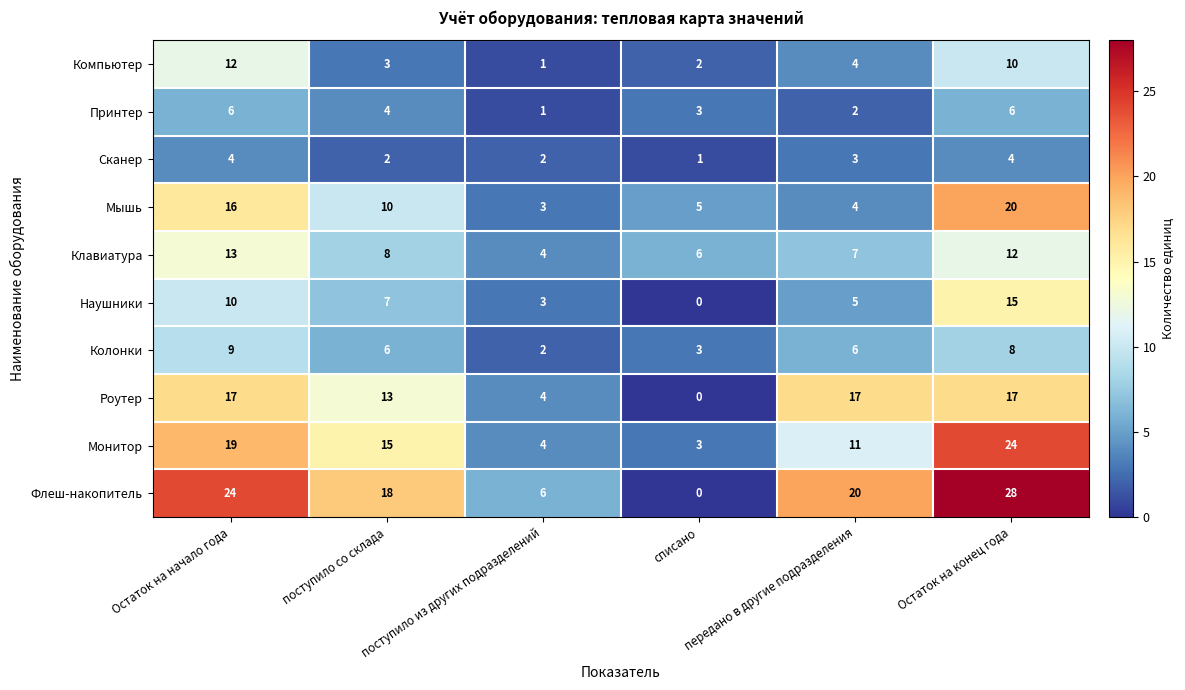

Which series has the largest total across all categories?

Флеш-накопитель